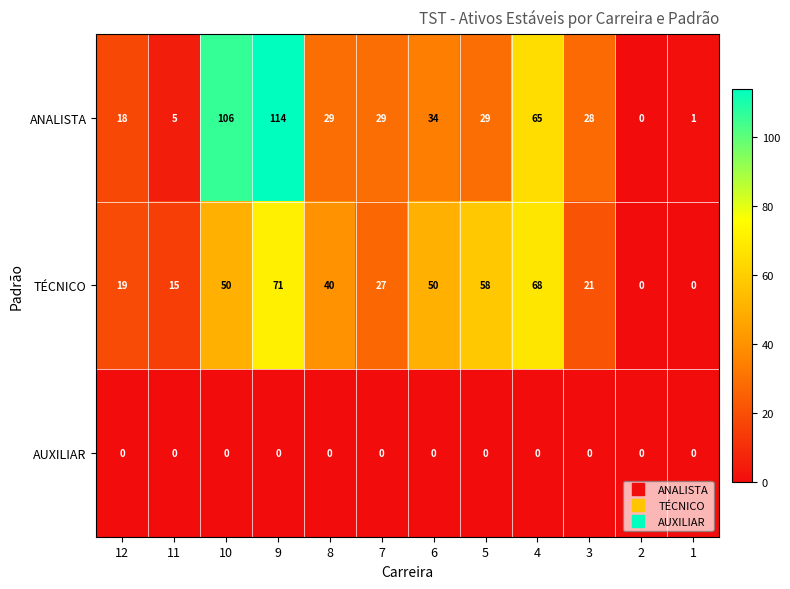

At which label does TÉCNICO reach its peak?

9